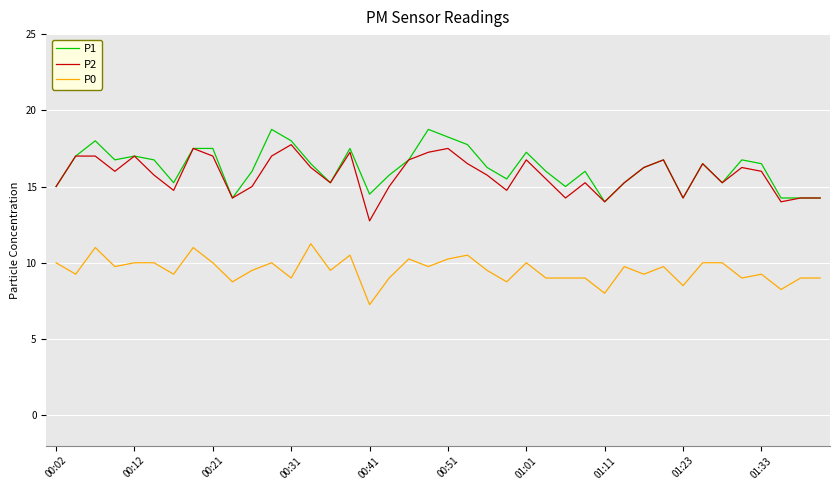

True or false: P0 and P1 intersect in this chart.

False